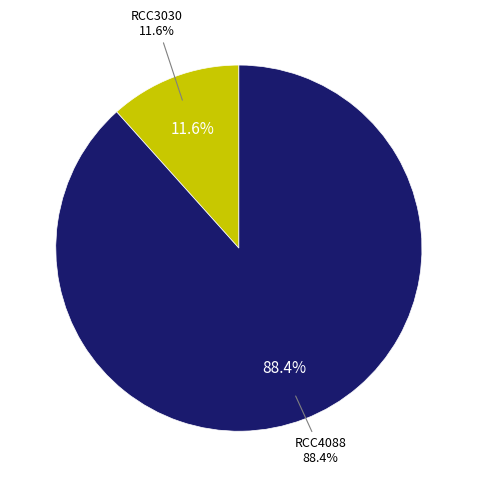

To the nearest percent, what portion does RCC3030 represent?

12%